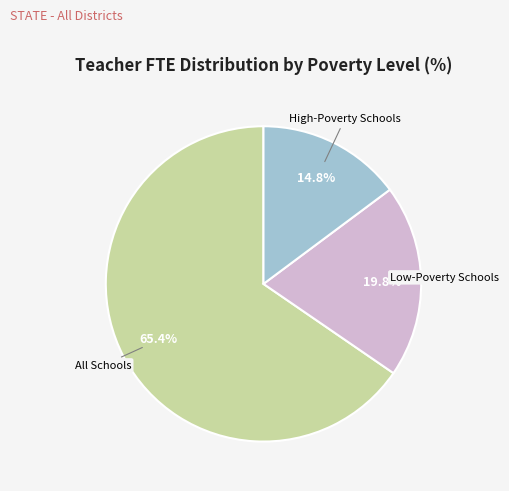

How many slices are in this pie chart?

3